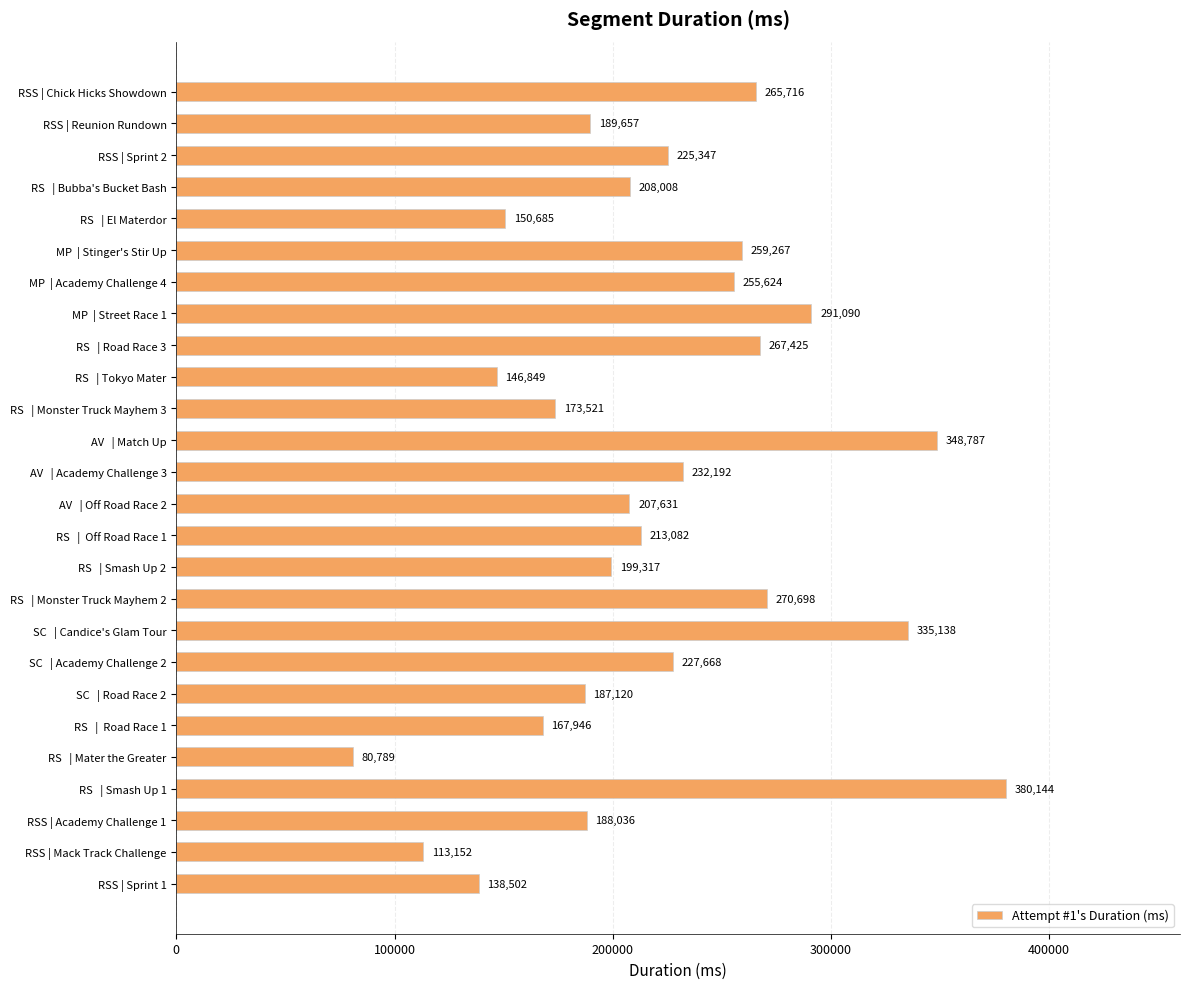

Where is the data nearest to the value 230466?

AV   | Academy Challenge 3